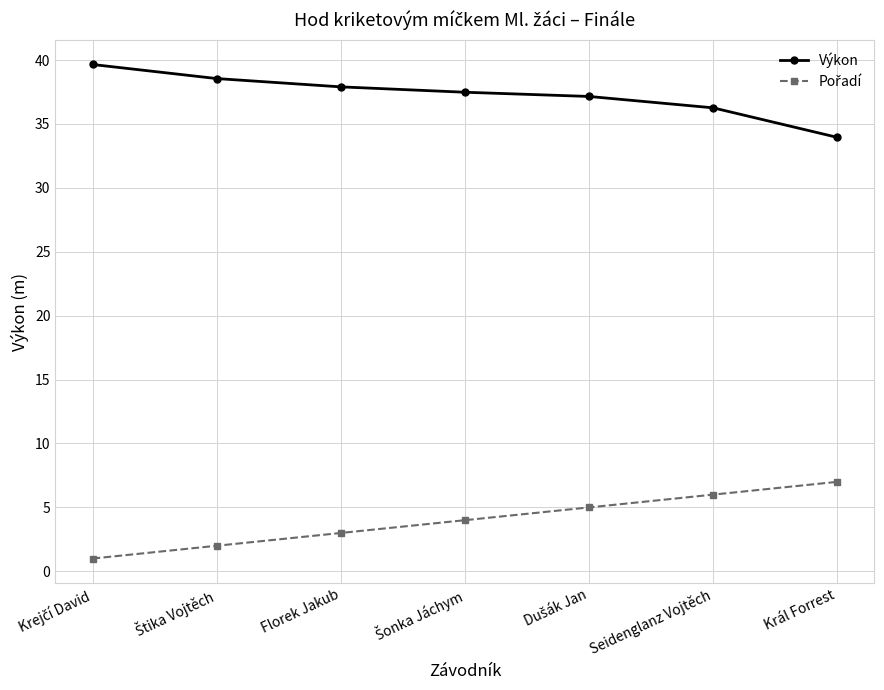

What is the smallest value displayed?

1.0